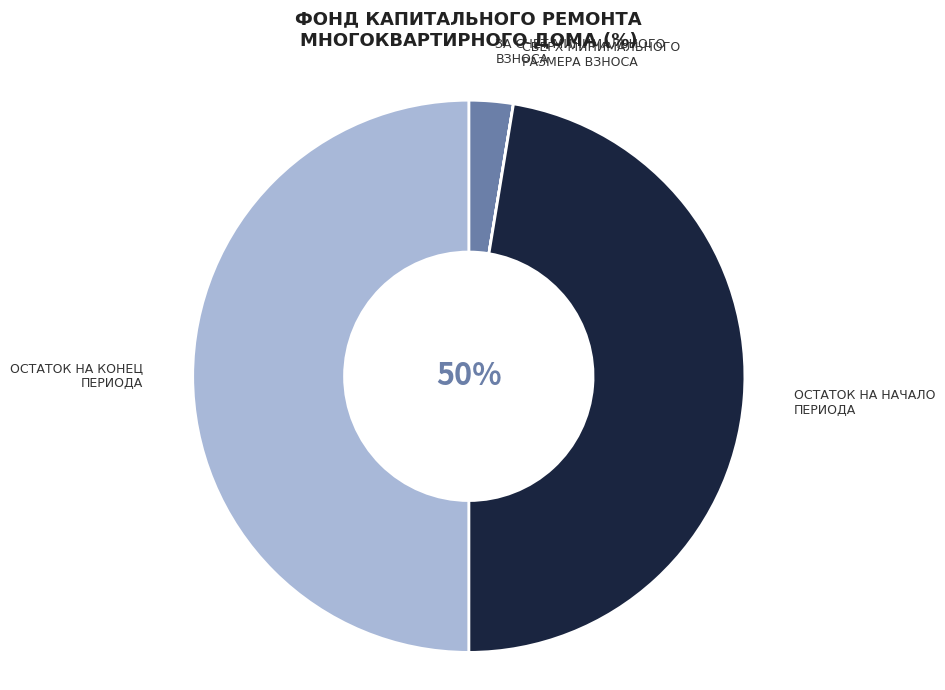

How much of the chart is everything except сверх минимального размера взноса?

100.0%